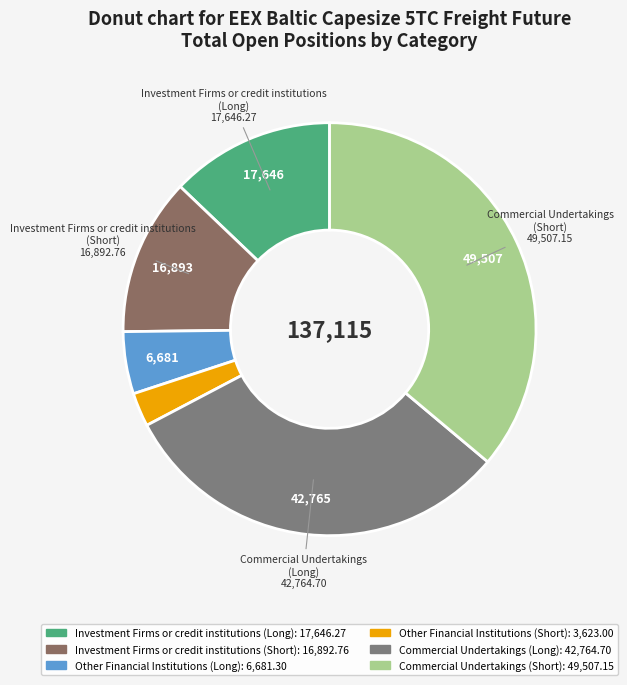

Does Commercial Undertakings (Long) represent more than half of the total?

No